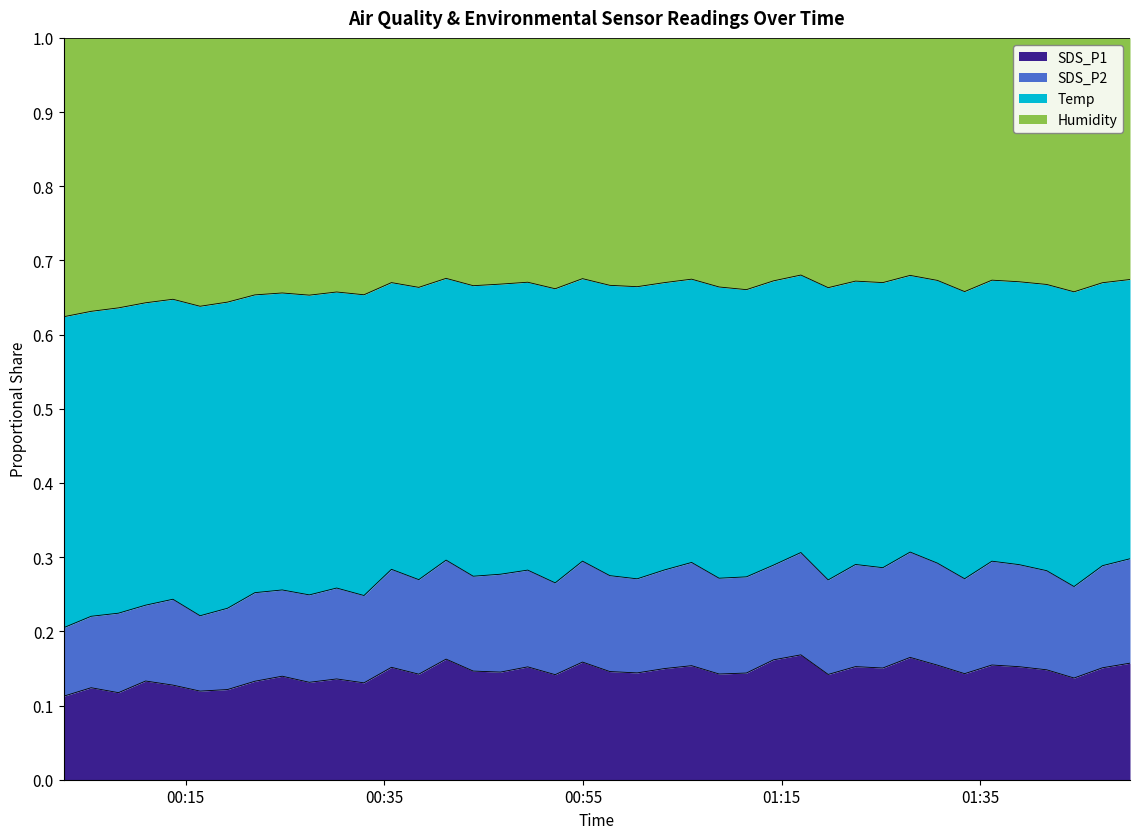

At which category is the sum across all series the highest?

2022/03/03 01:16:56